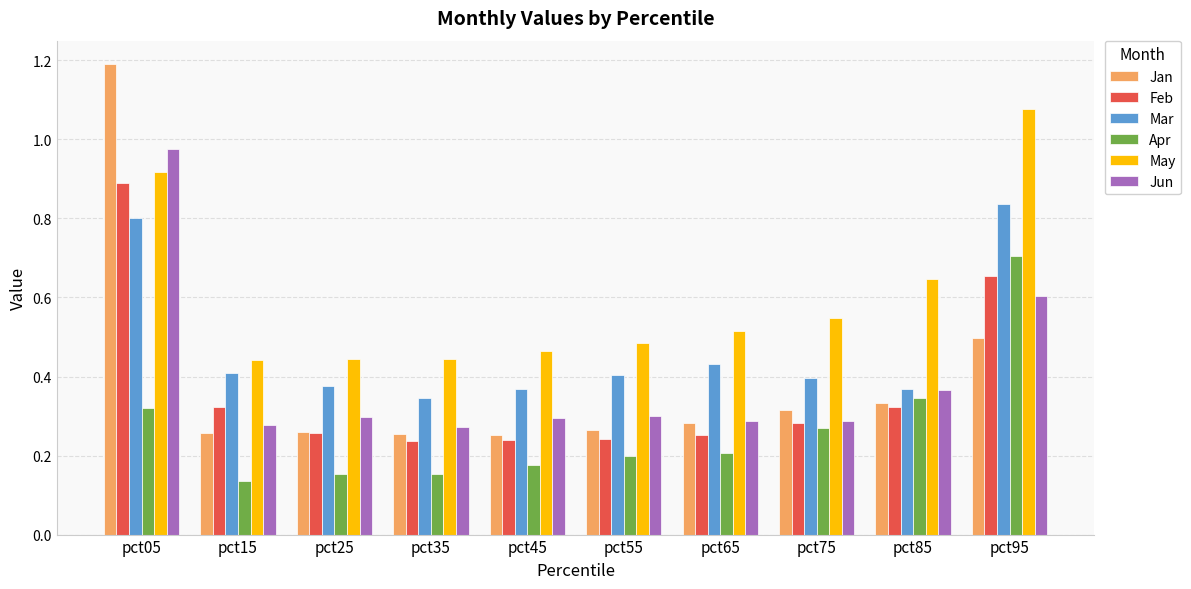

The value of Apr at pct45 is 0.1. True or false?

False